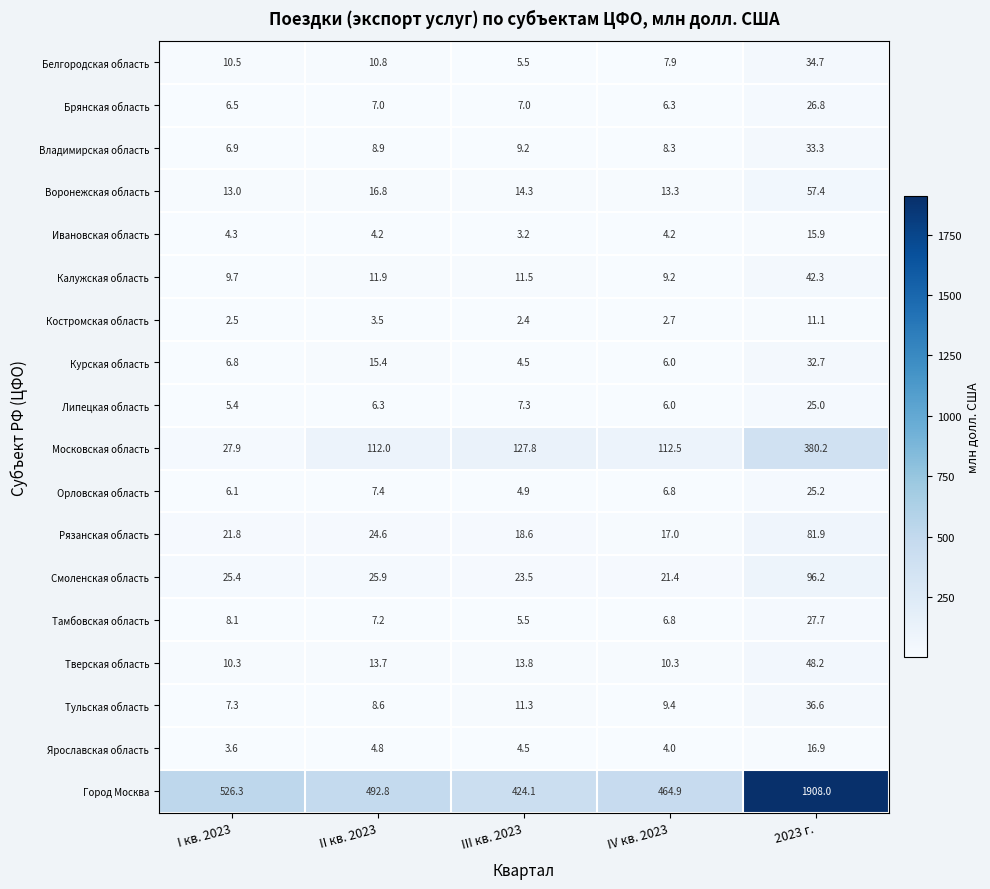

Which series has the largest total across all categories?

Город Москва